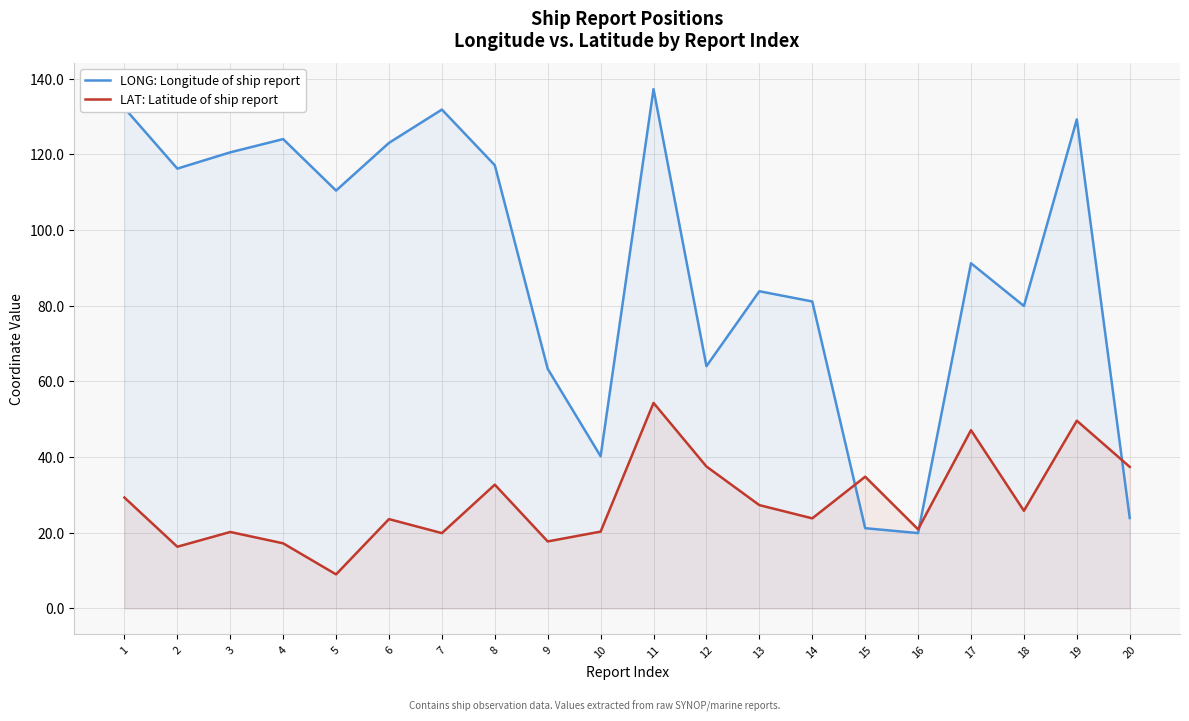

True or false: LONG: Longitude of ship report and LAT: Latitude of ship report cross at least once.

True